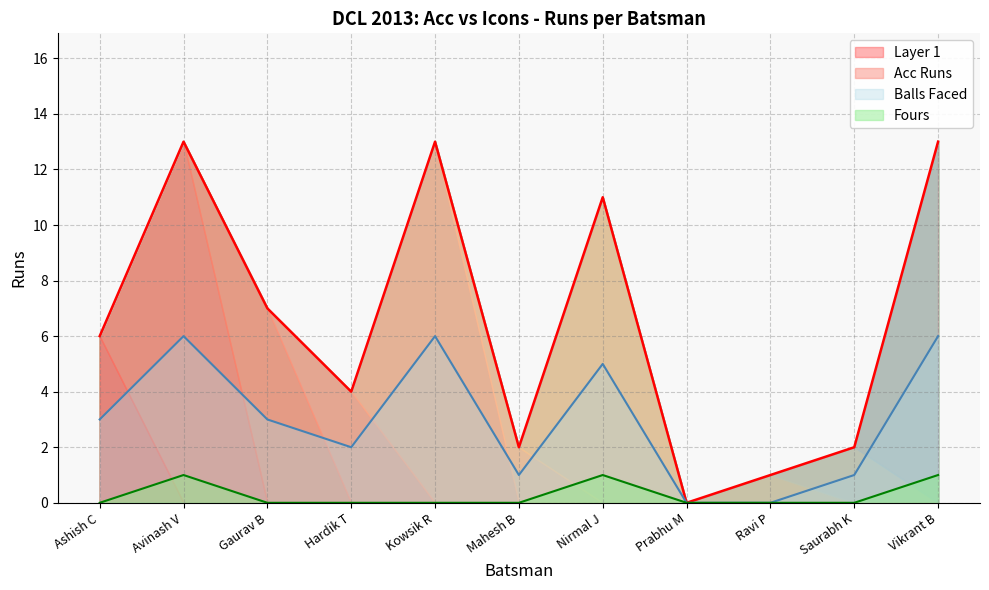

Reading left to right, list all the values displayed in this chart.

6	13	7	4	13	2	11	0	1	2	13